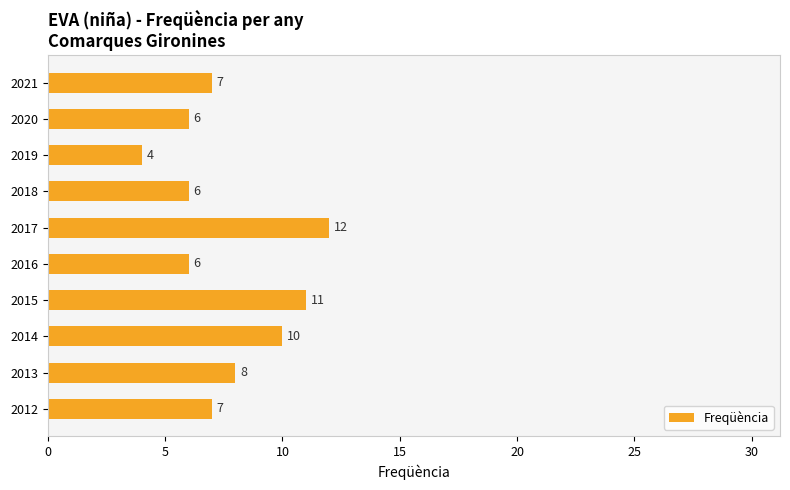

What is the value of the 1st bar from the top?

7